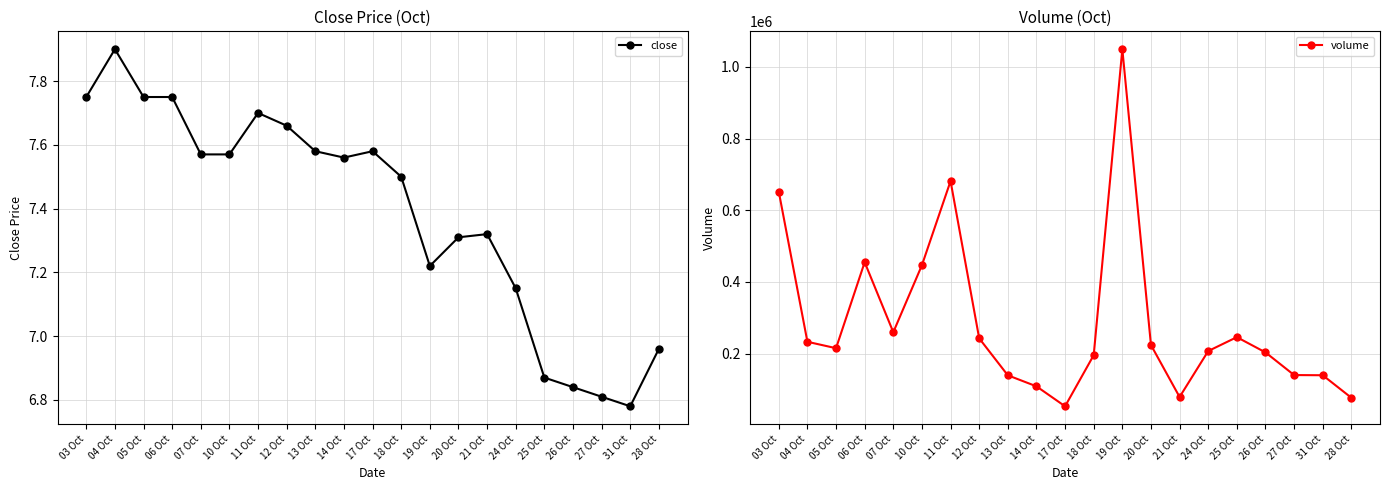

Which has a higher value, 20 Oct or 19 Oct?

20 Oct